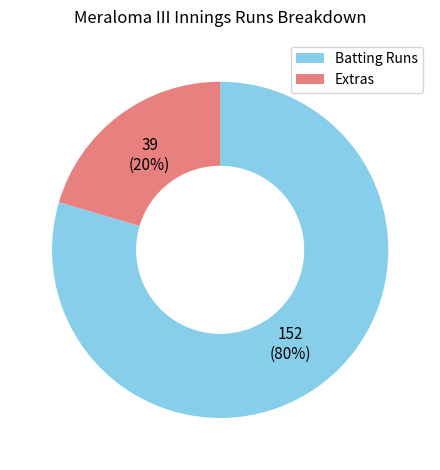

Does any single category account for the majority?

Yes